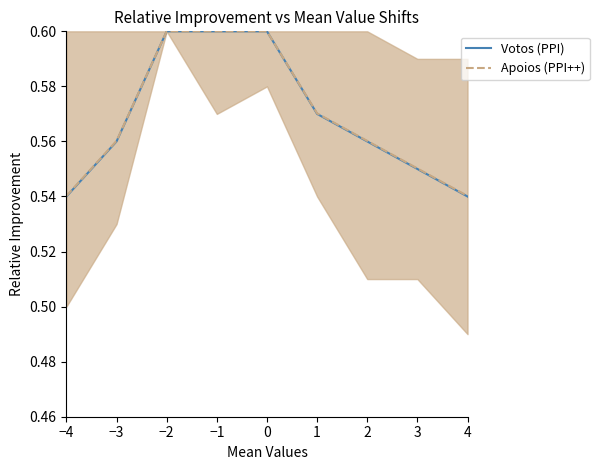

At which label does Apoios (PPI++) reach its minimum?

−4